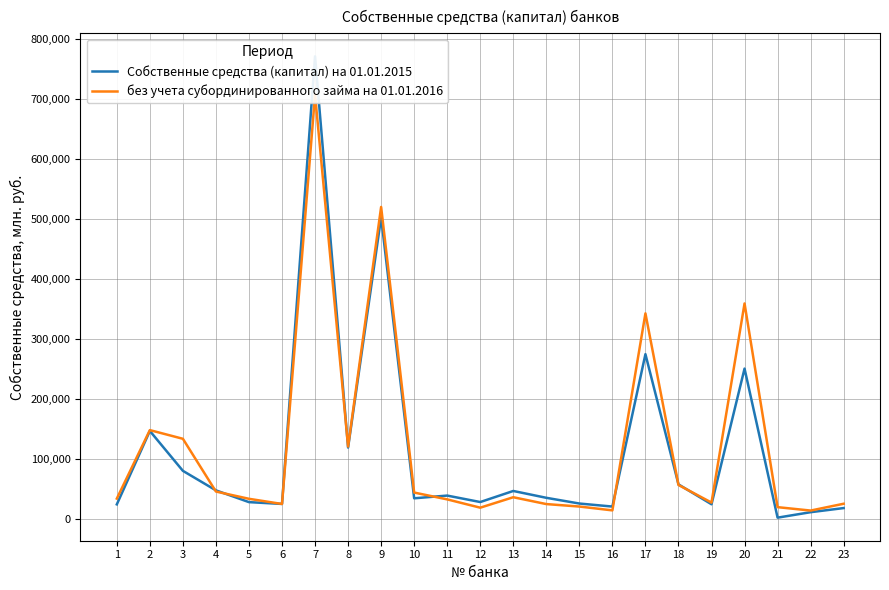

Which has a higher value, 7 or 10?

7